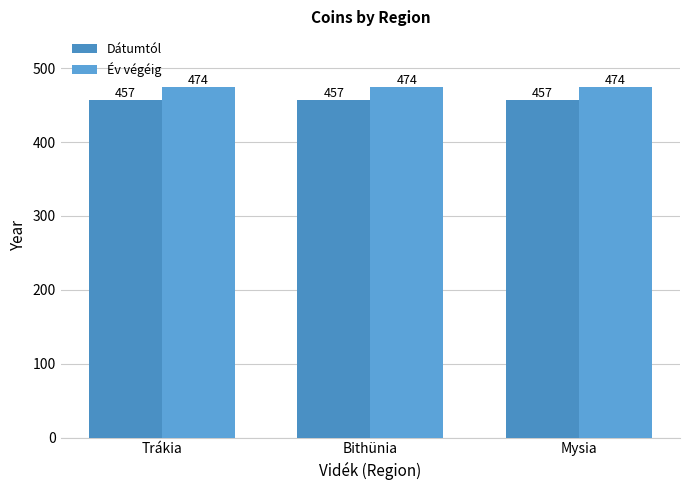

What is the sum of the Dátumtól values at Mysia and Trákia?

914